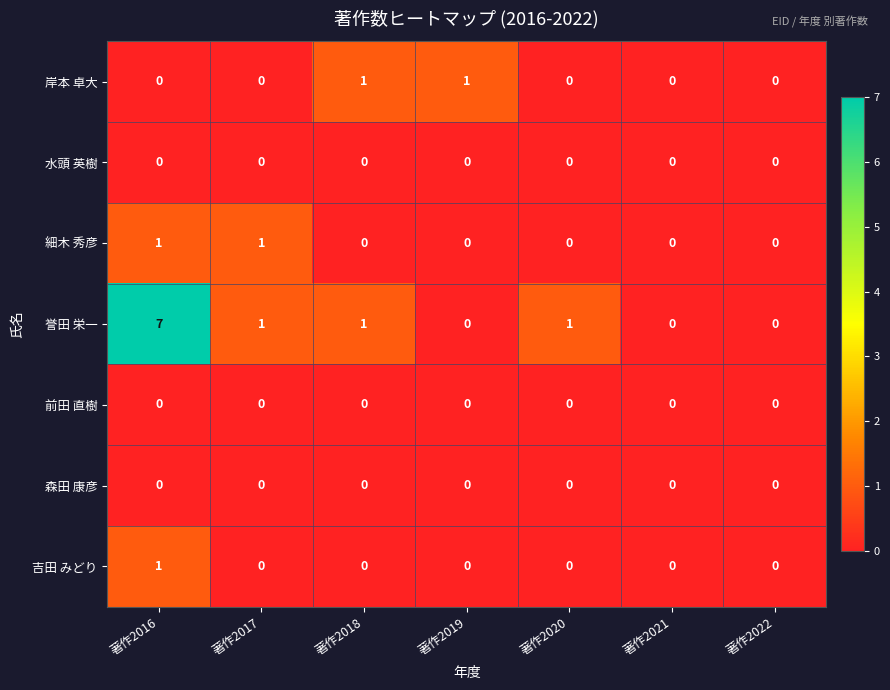

What is the maximum value shown in the chart?

7